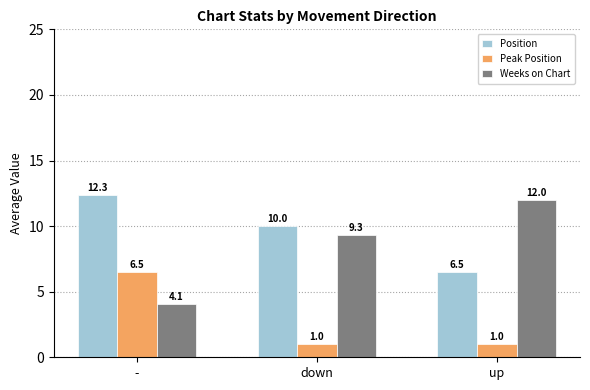

Where does the Weeks on Chart series first go above 9?

down